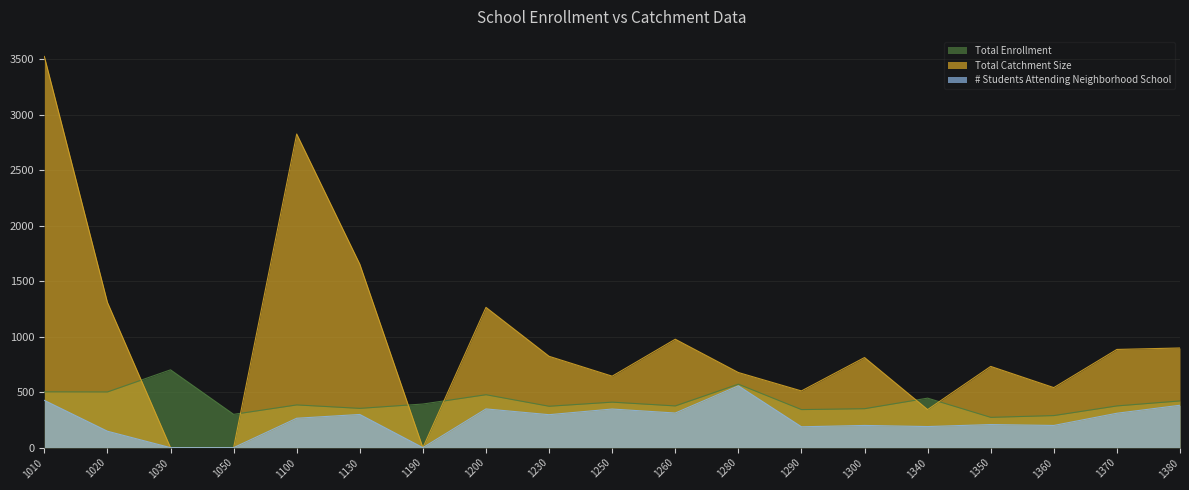

How many lines are shown in the chart?

3